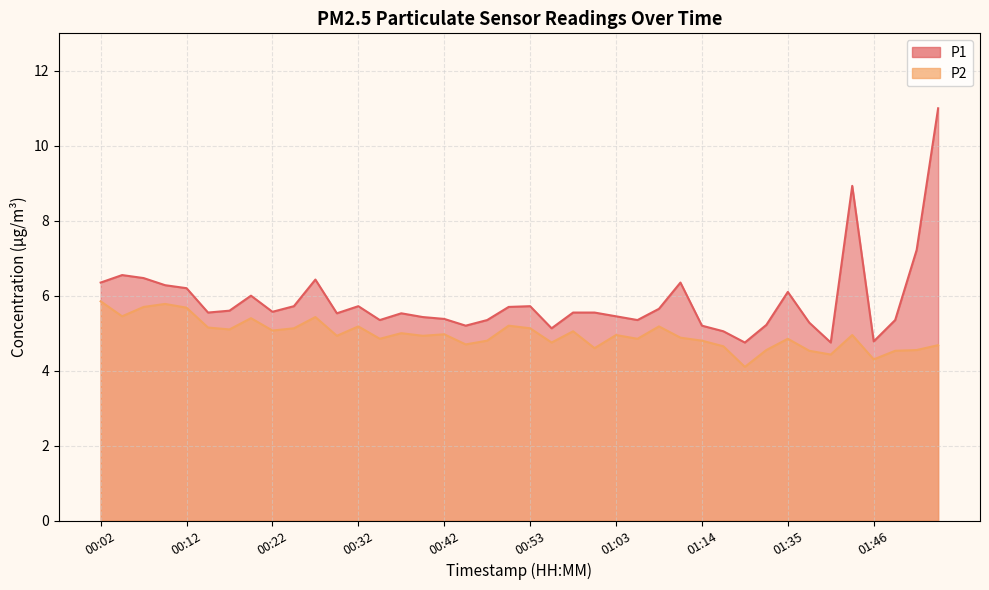

What is the label of the 25th point from the left?

01:03